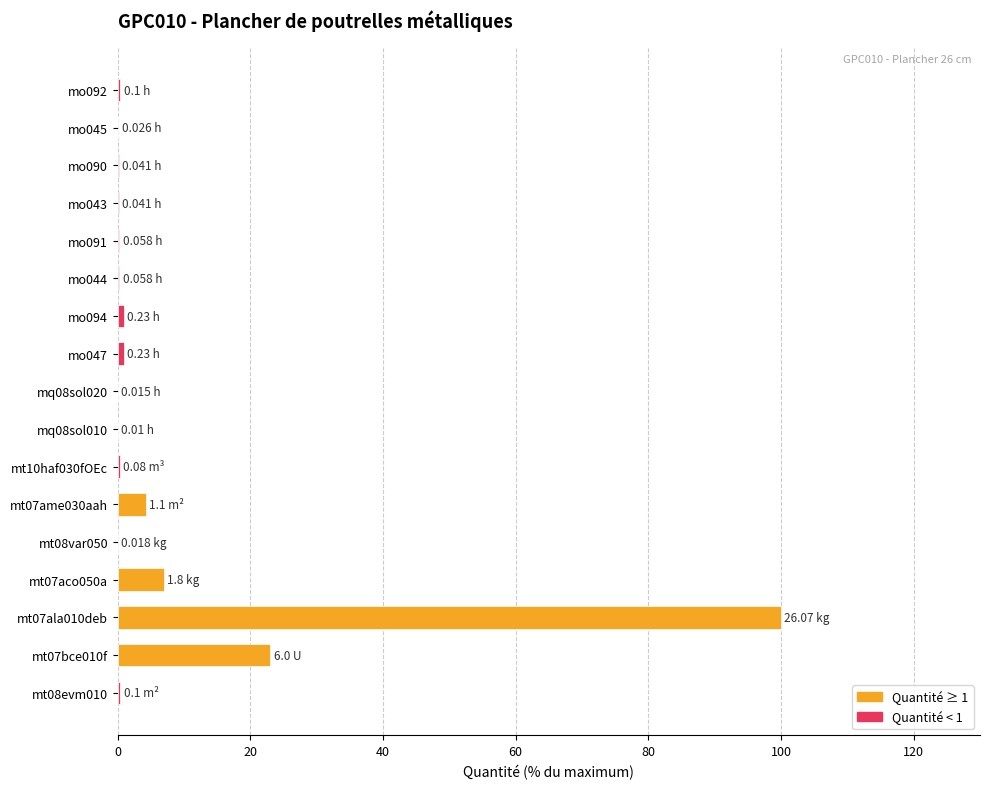

What is the sum of all values?

138.0